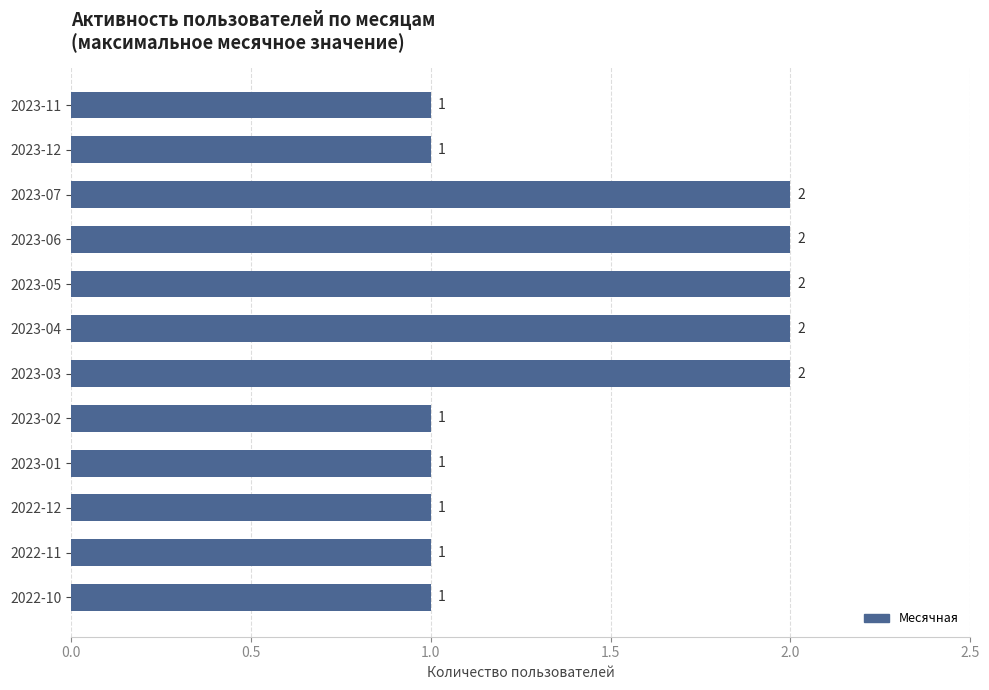

What position from the bottom is 2023-12?

11